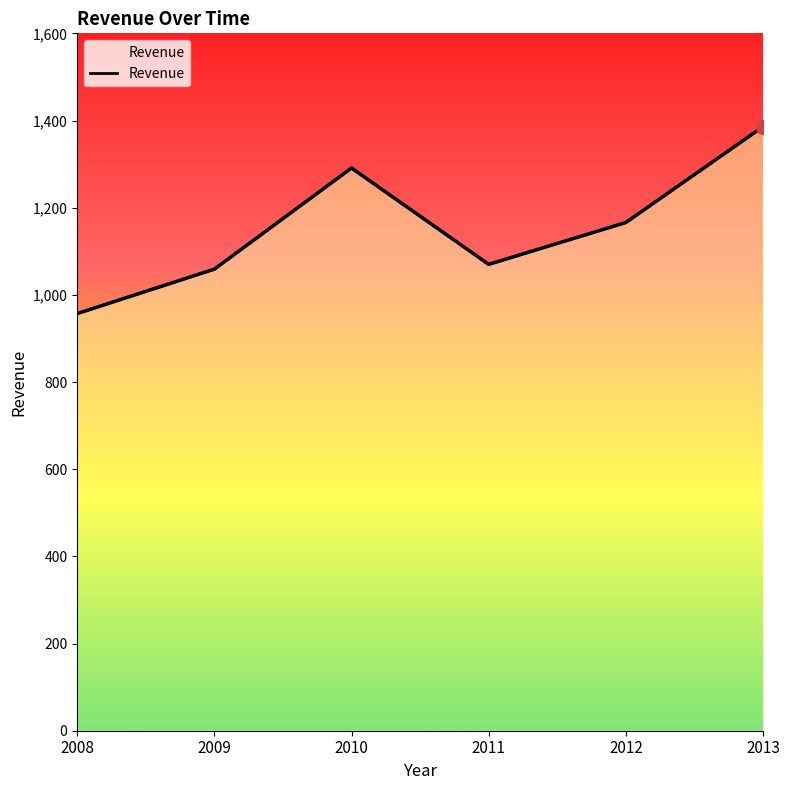

What is the change in value from 2008 to 2013?

+429